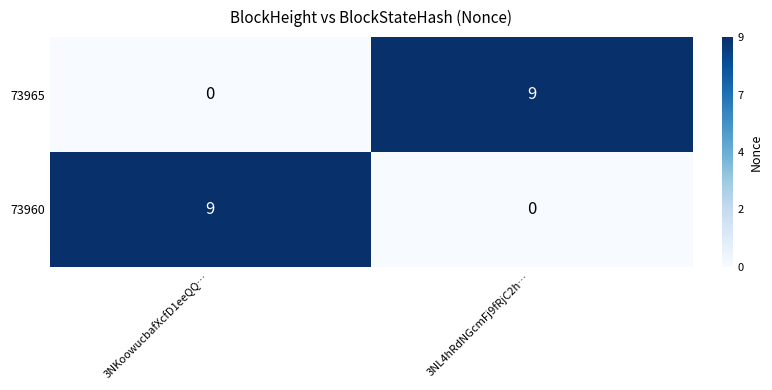

Reading left to right, list all the values displayed in this chart.

73965: 0	9
73960: 9	0